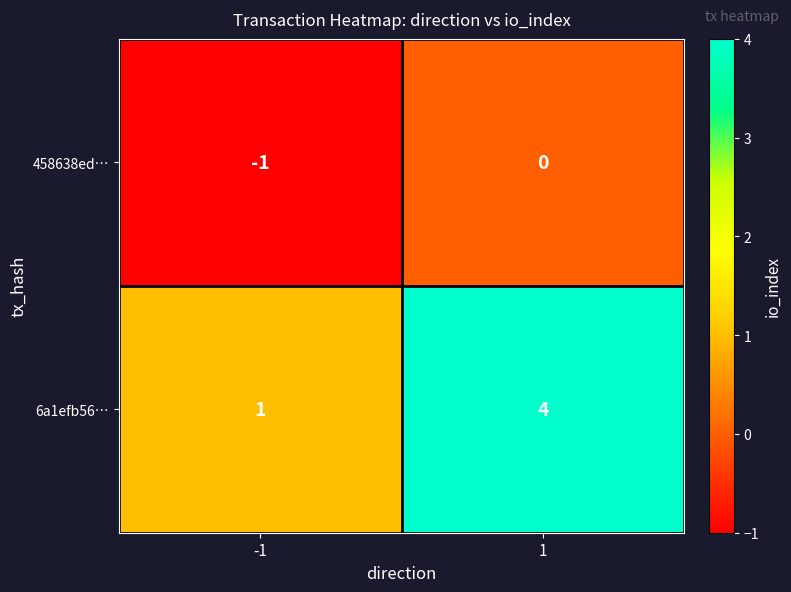

What is the difference between the maximum and minimum values in the 6a1efb56… series?

3